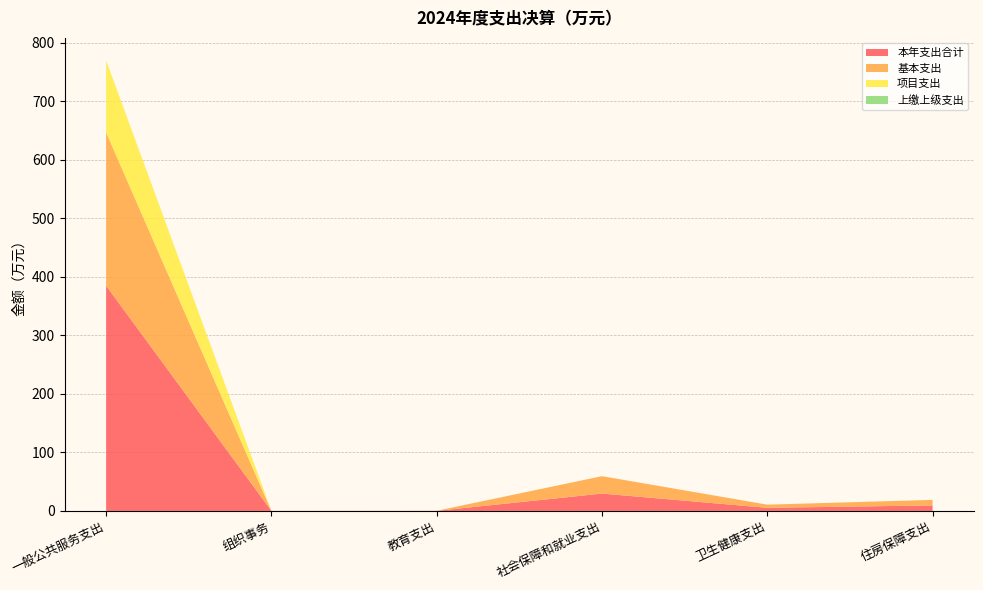

Reading left to right, transcribe all the data shown in this chart.

本年支出合计: 384.8	0.1	0.1	29.7	5.4	9.5
基本支出: 261.8	0.1	0.1	29.7	5.4	9.5
项目支出: 123.0	0.0	0.0	0.0	0.0	0.0
上缴上级支出: 0.0	0.0	0.0	0.0	0.0	0.0